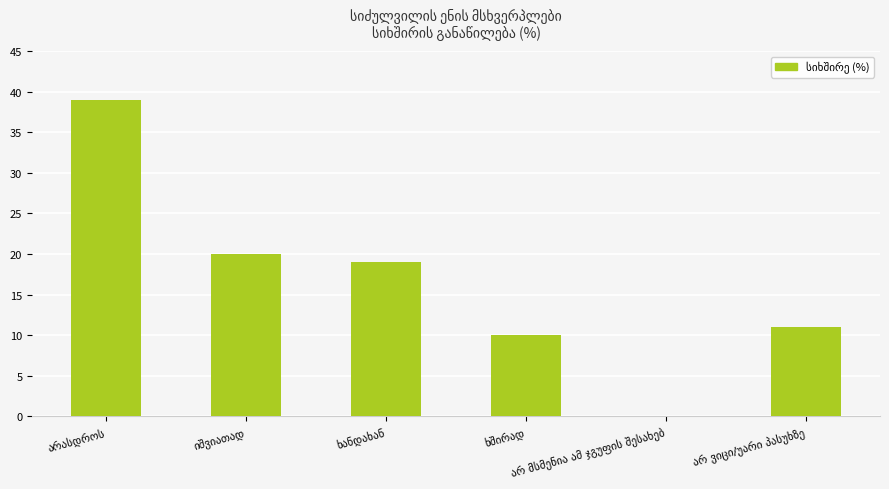

Reading left to right, list all the values displayed in this chart.

39	20	19	10	0	11